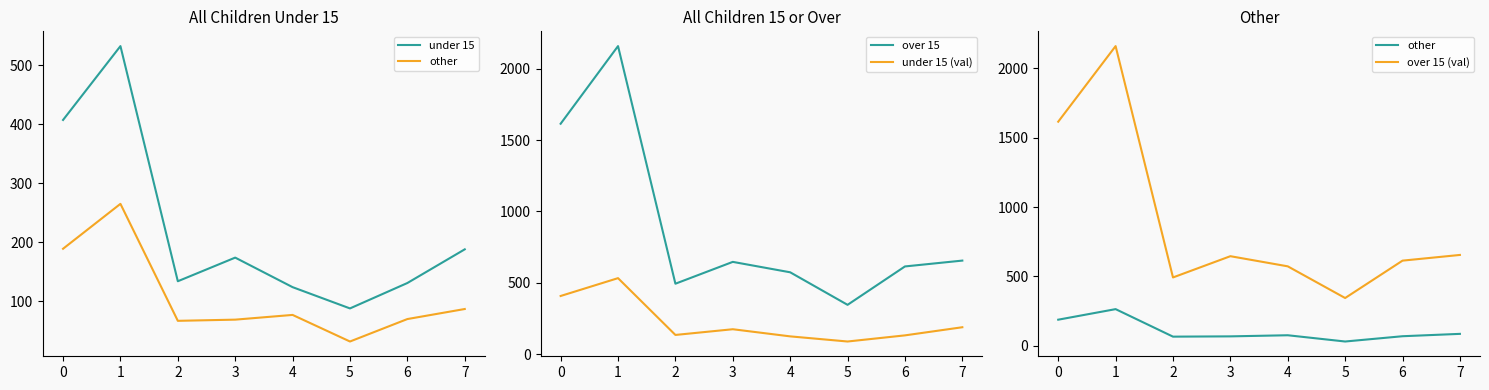

Where is the first local maximum for under 15?

1